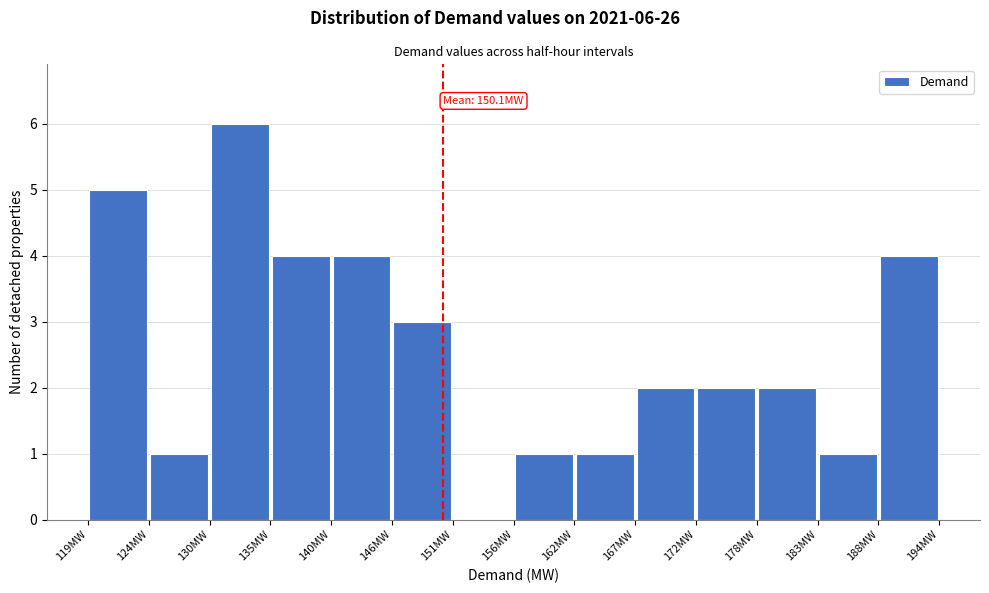

Over which range of the x-axis is the bar tallest?

130 to 135